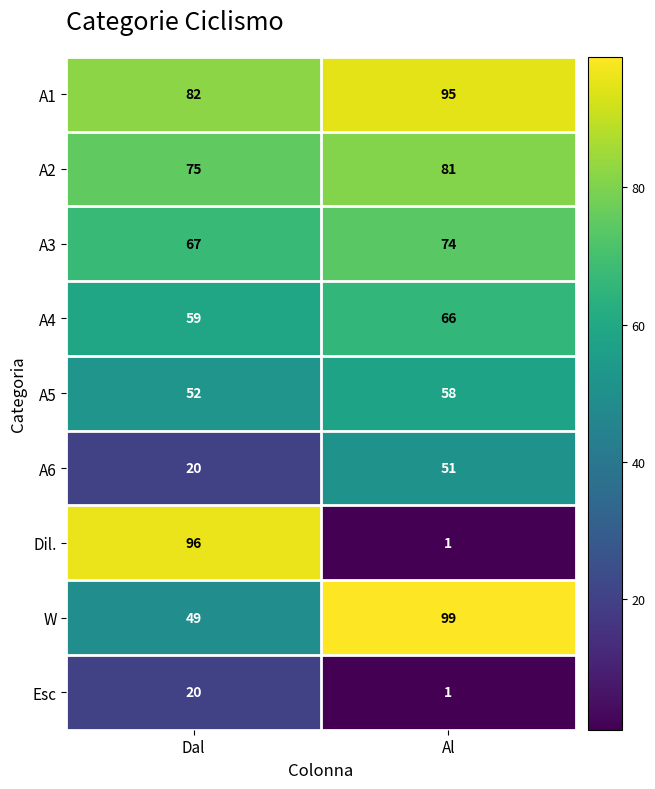

Reading left to right, what are all the values shown in this chart?

A1: Dal=82	Al=95
A2: Dal=75	Al=81
A3: Dal=67	Al=74
A4: Dal=59	Al=66
A5: Dal=52	Al=58
A6: Dal=20	Al=51
Dil.: Dal=96	Al=1
W: Dal=49	Al=99
Esc: Dal=20	Al=1